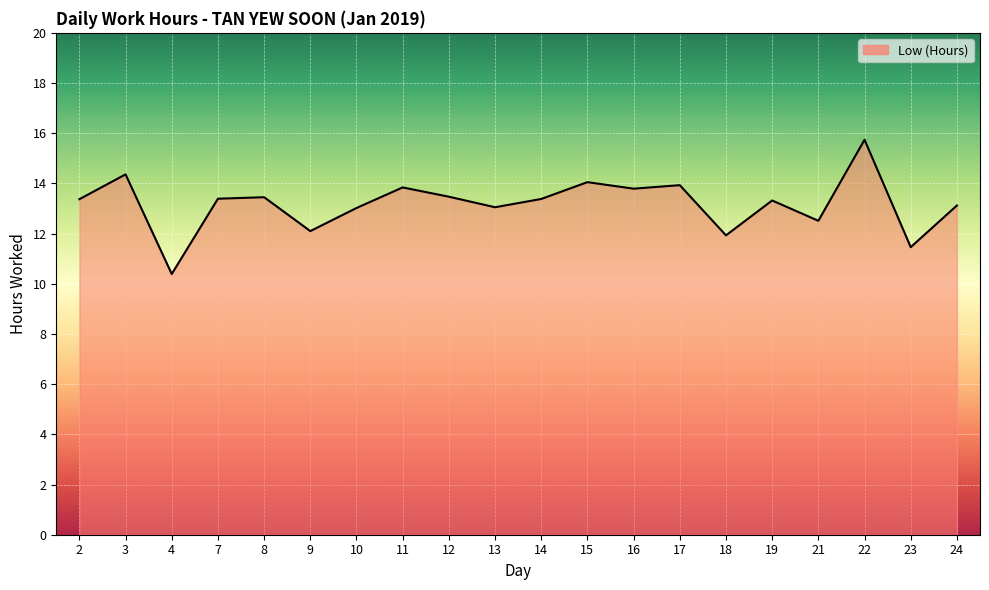

What is the ratio of the value at 24 to the value at 10?

1.0